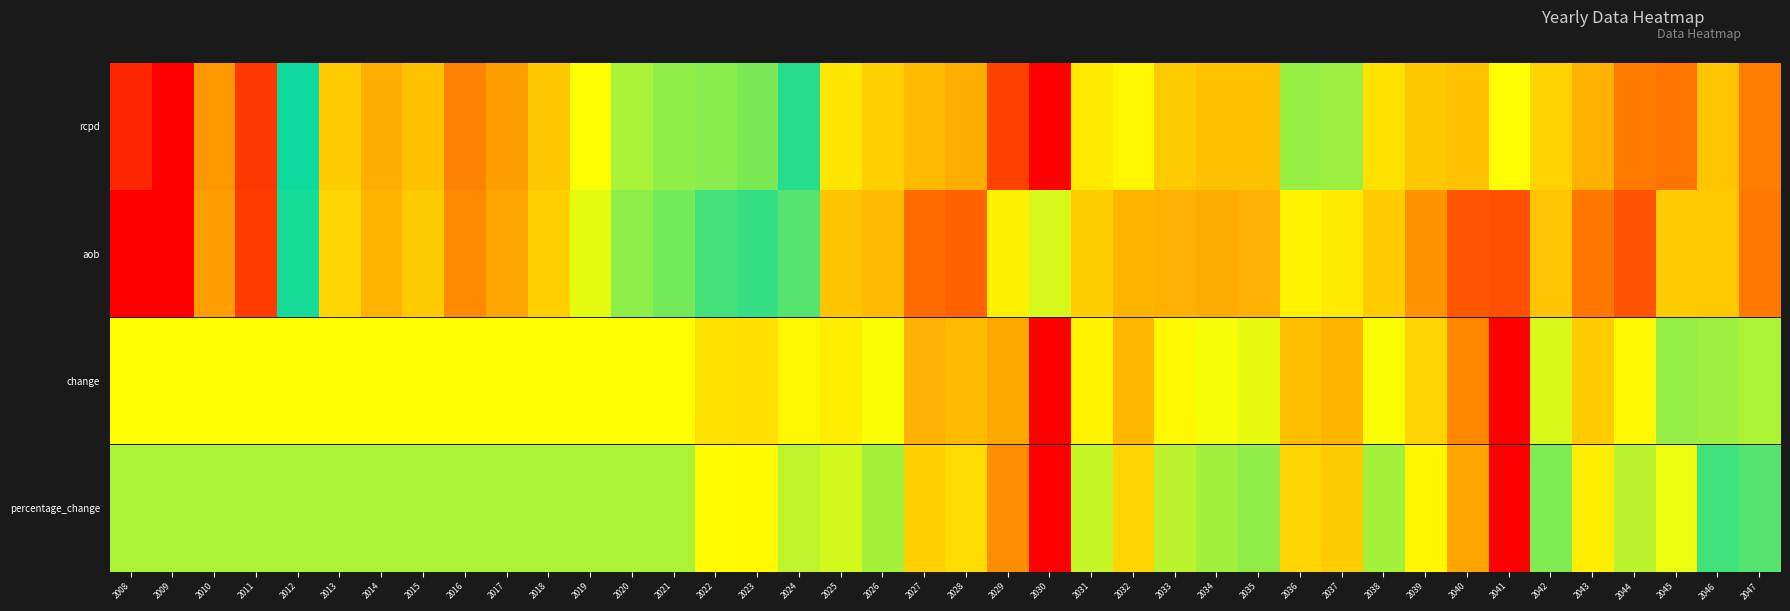

How many data points does each series have?

40